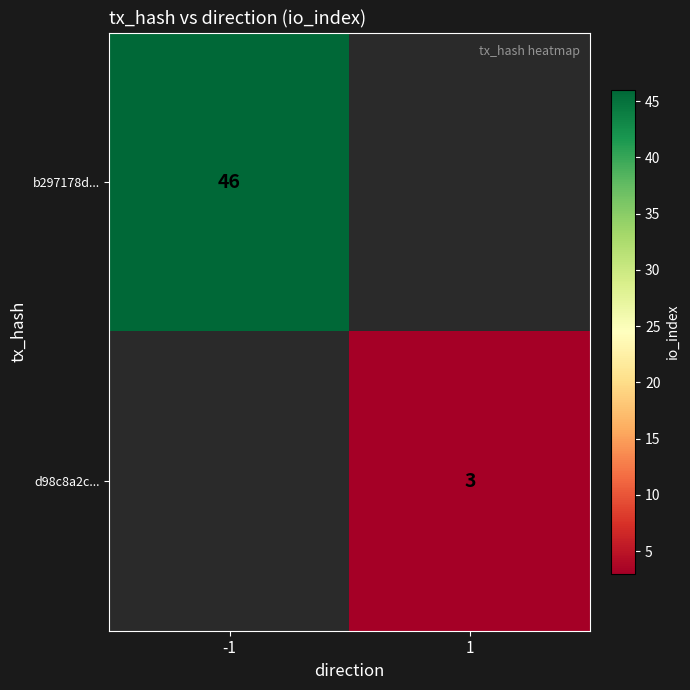

How many distinct data groups are displayed?

2